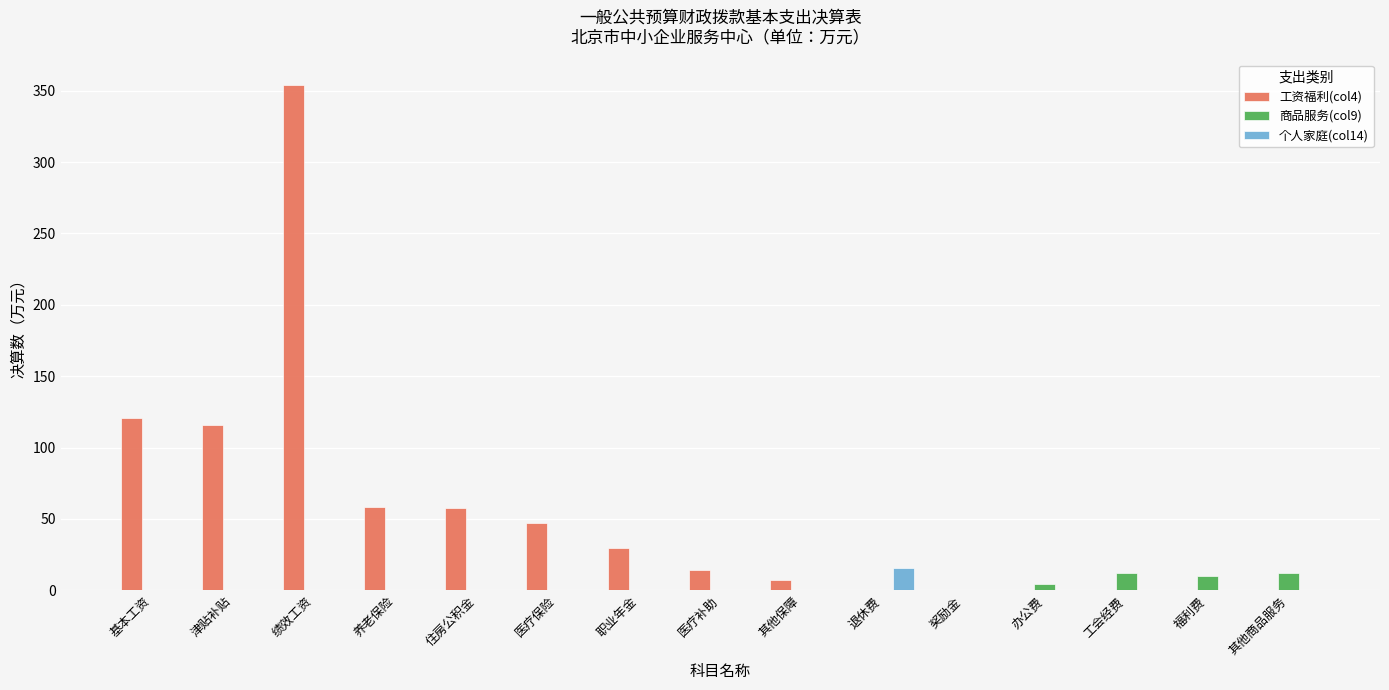

At which category does the chart reach its peak across all series?

绩效工资